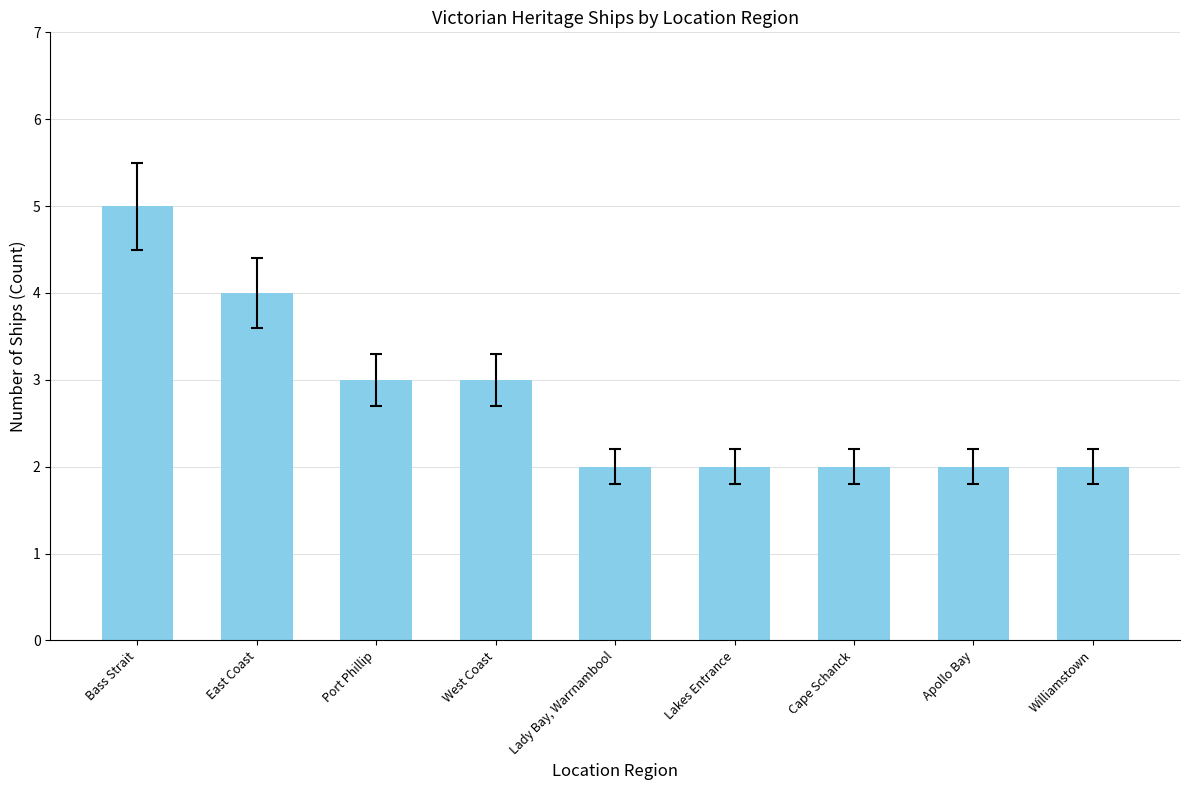

Are the bars horizontal?

No